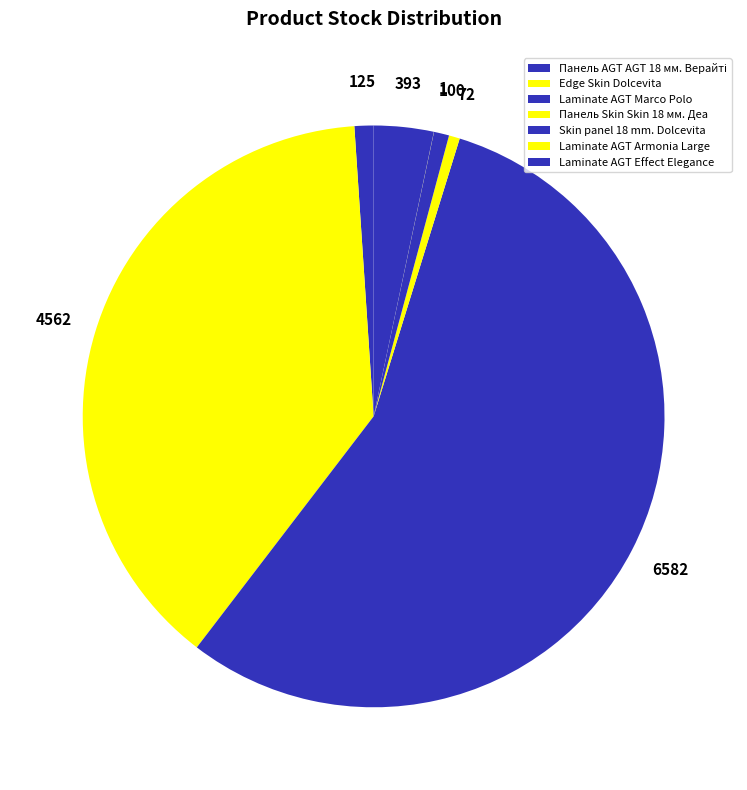

Combined, what portion of the pie is Laminate AGT Marco Polo and Панель AGT AGT 18 мм. Верайті?

56.7%